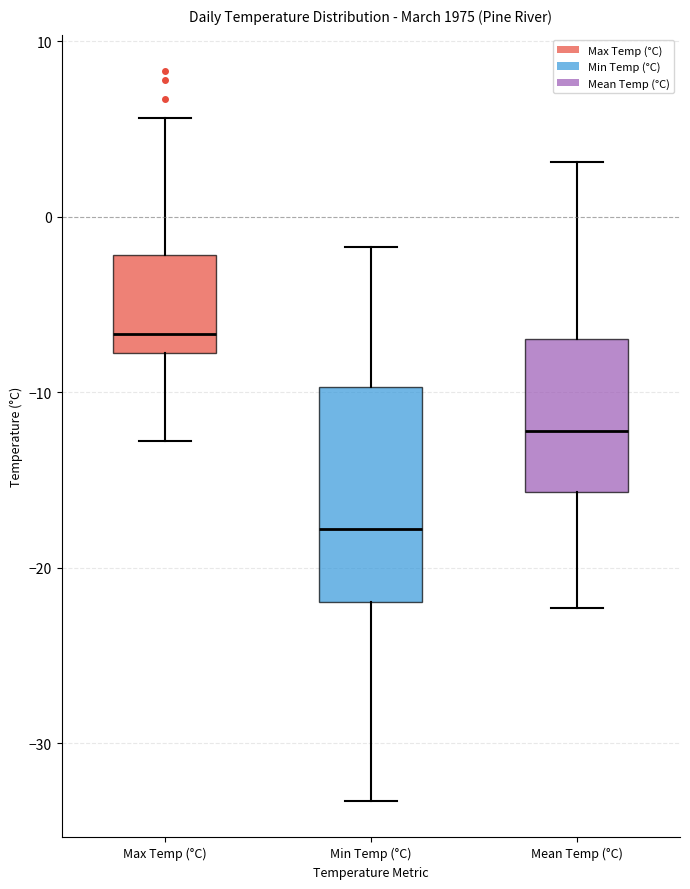

Which box's median line is the lowest?

Min Temp (°C)